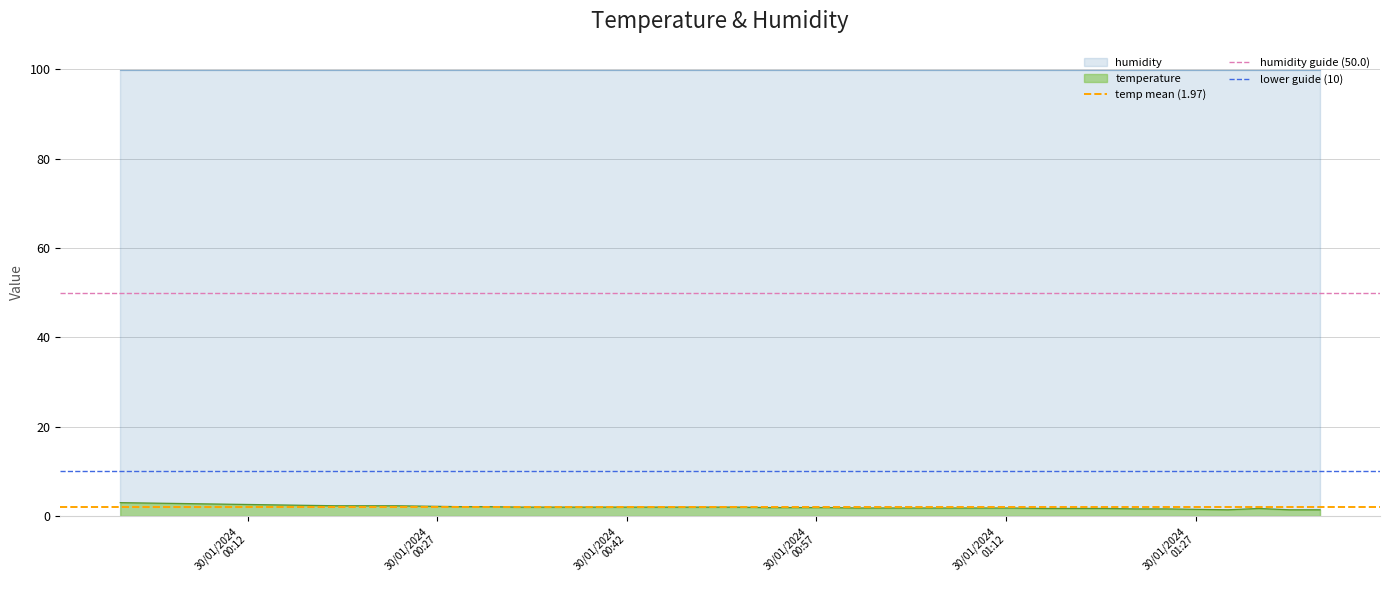

Does the chart have visible grid lines?

Yes